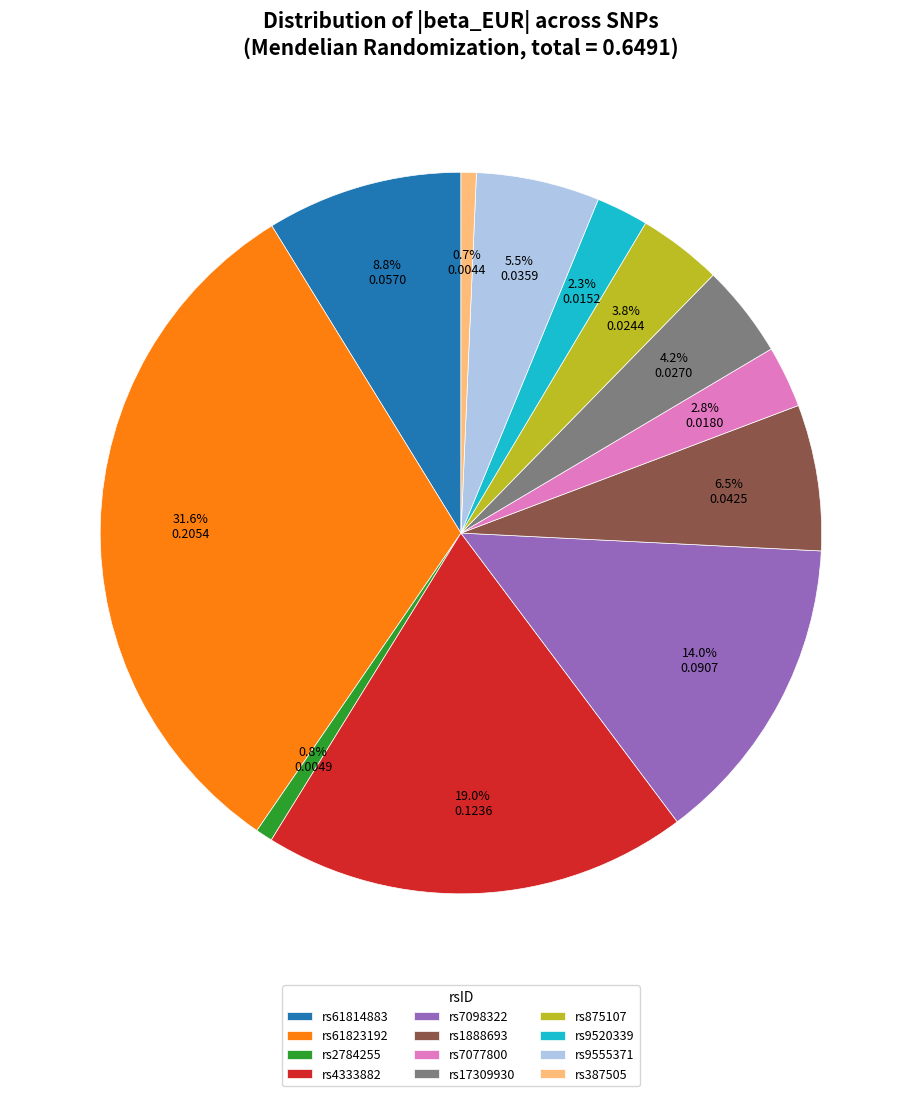

The rs7098322 slice represents 22% of the pie. True or false?

False